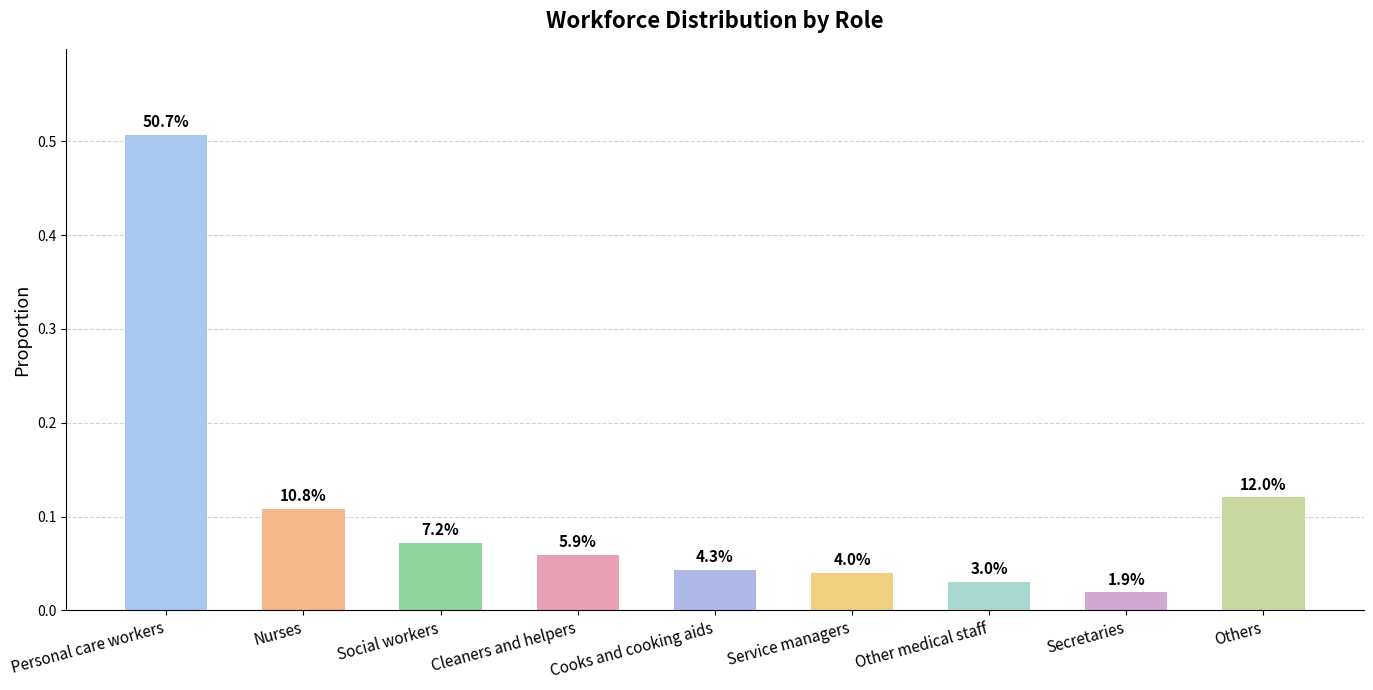

Rank the categories by value from highest to lowest.

Personal care workers, Others, Nurses, Social workers, Cleaners and helpers, Cooks and cooking aids, Service managers, Other medical staff, Secretaries